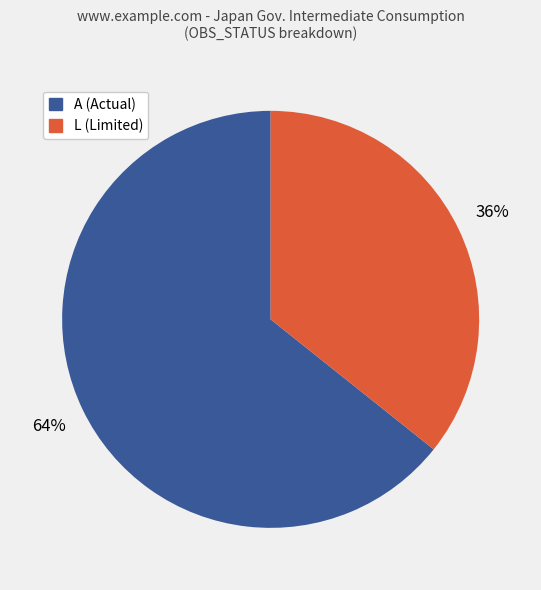

Between A (Actual) and L (Limited), which is larger?

A (Actual)